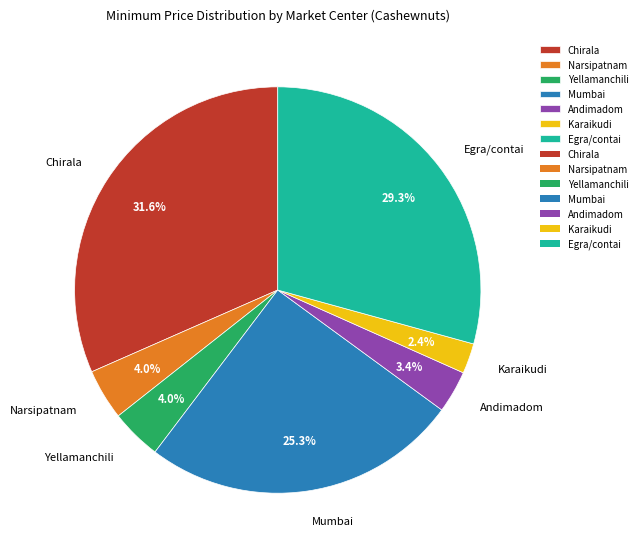

How many slices are in this pie chart?

7